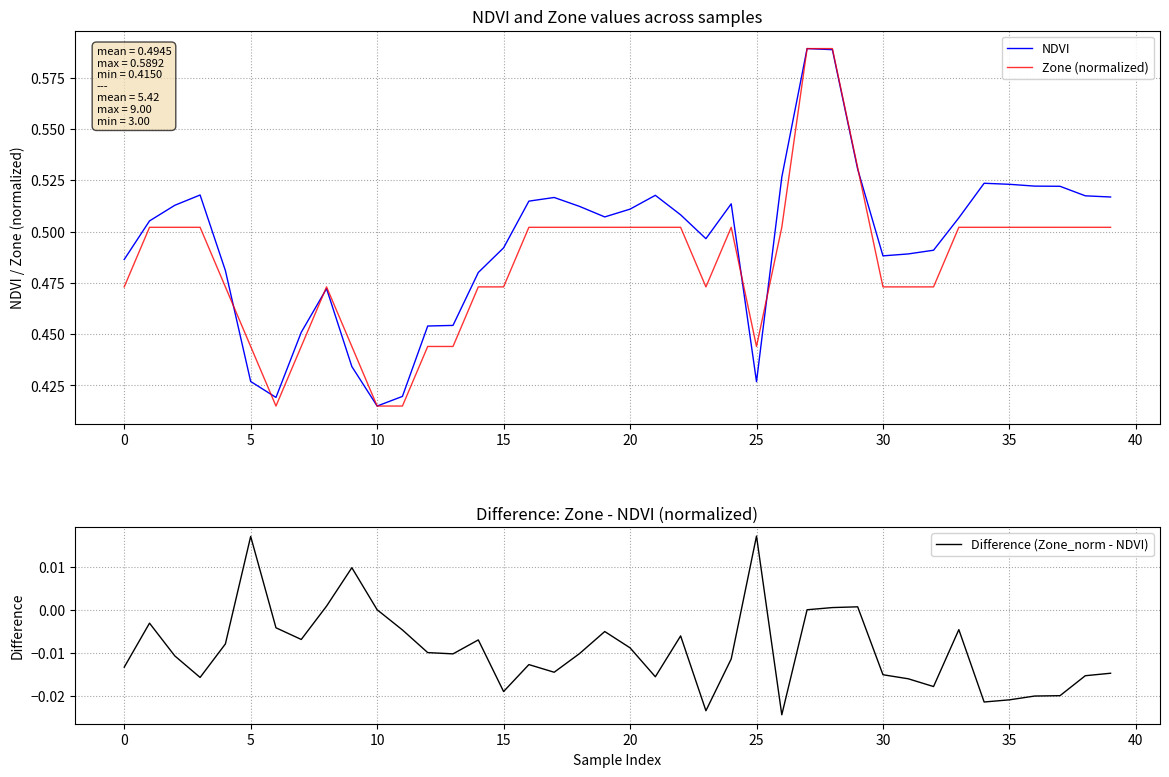

How many data points in Difference (Zone_norm - NDVI) are above 0?

6